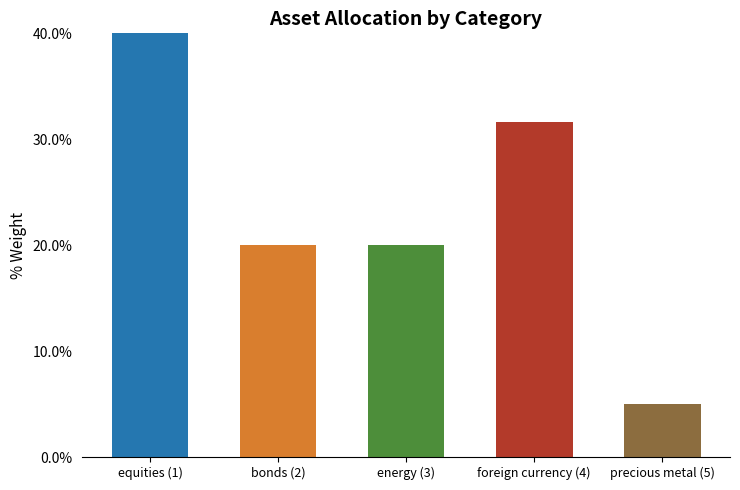

How many bars are there in total?

5